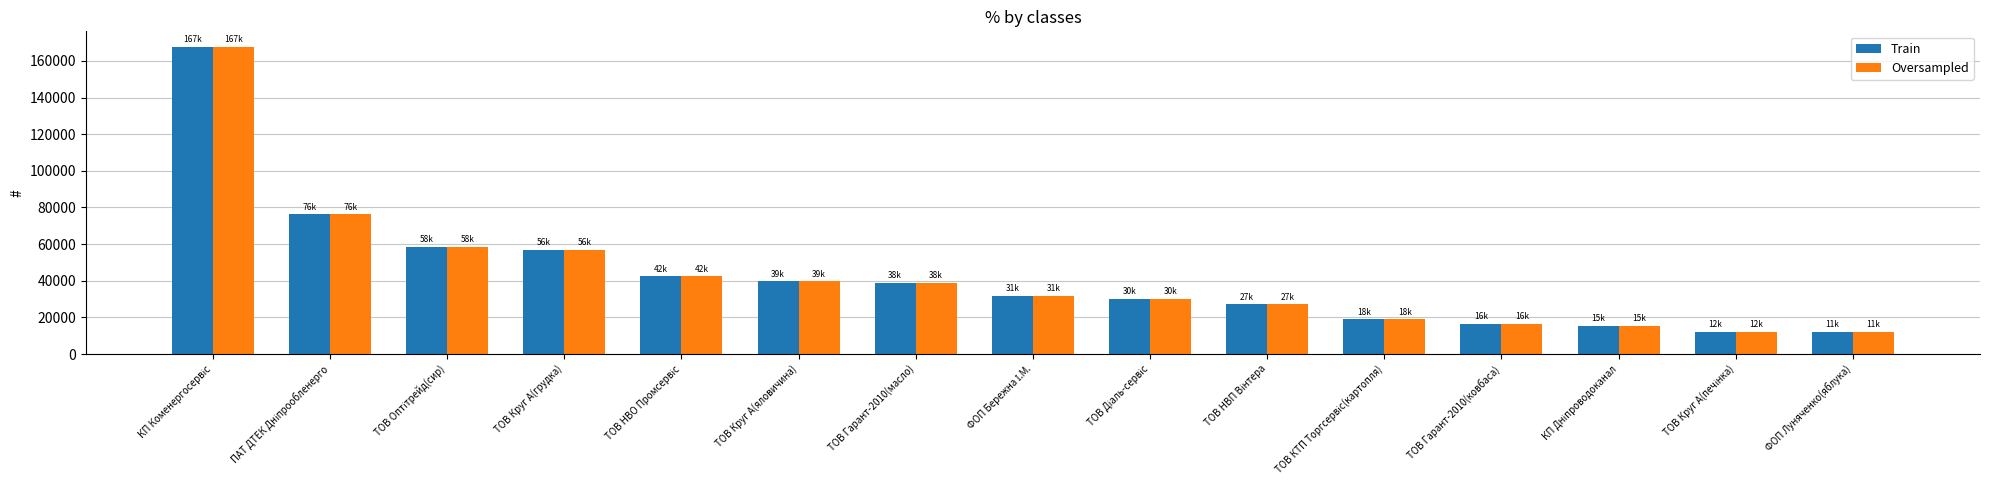

What is the sum of all Train values?

643447.2